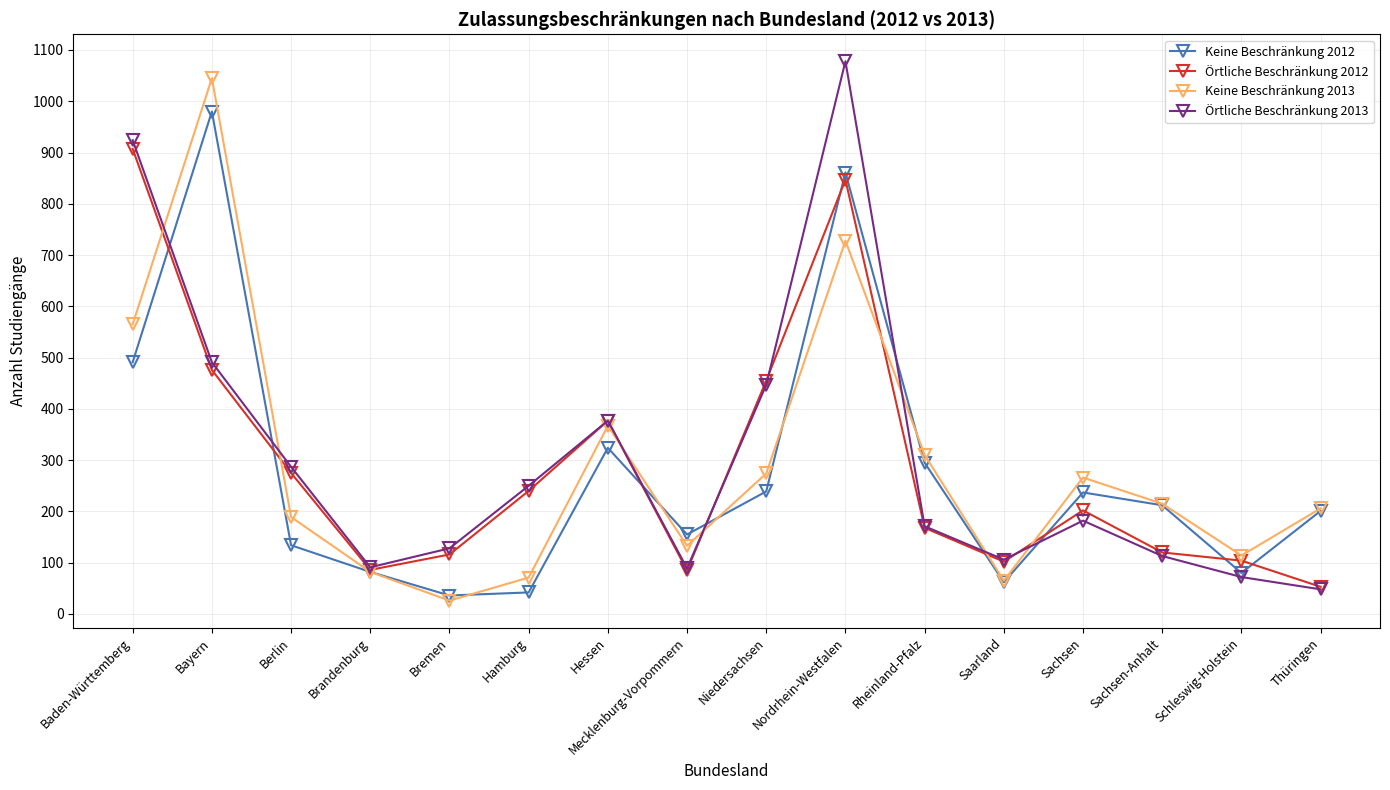

At which category is the sum across all series the highest?

Nordrhein-Westfalen